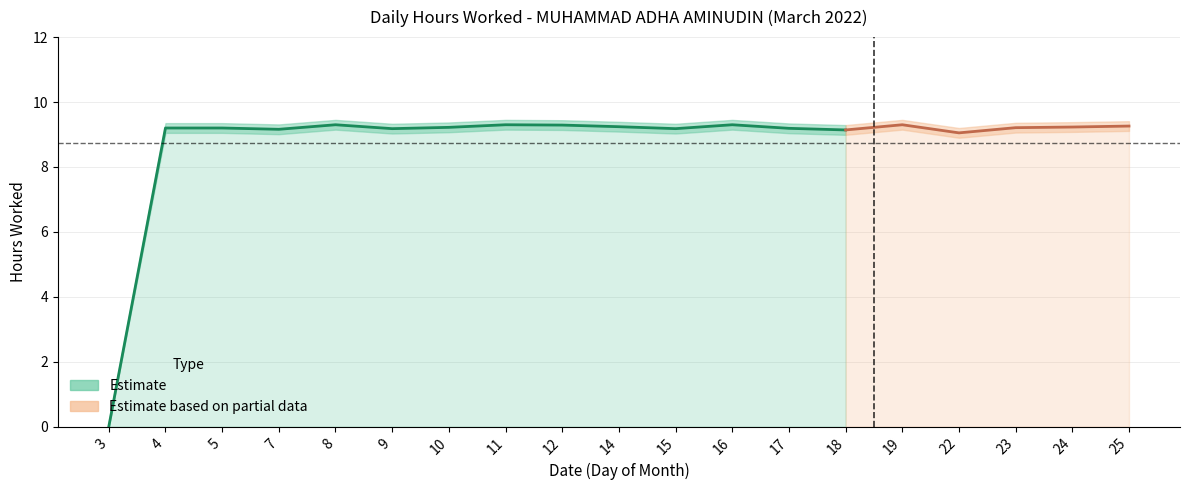

Rank the categories by value from highest to lowest.

8, 11, 16, 19, 12, 25, 14, 24, 10, 23, 4, 5, 17, 9, 15, 7, 18, 22, 3